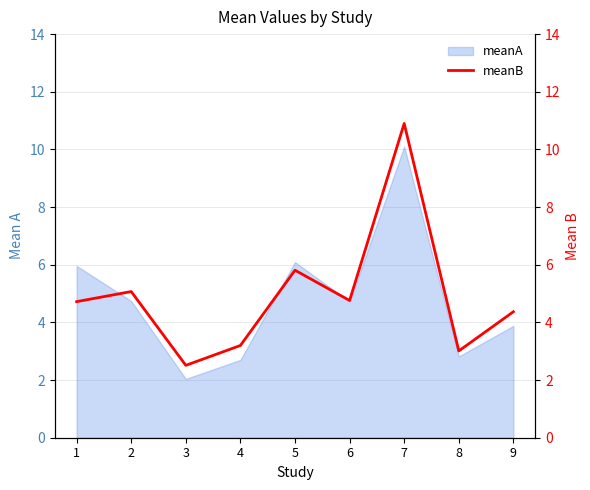

Which category has the lowest value in the meanA series?

3